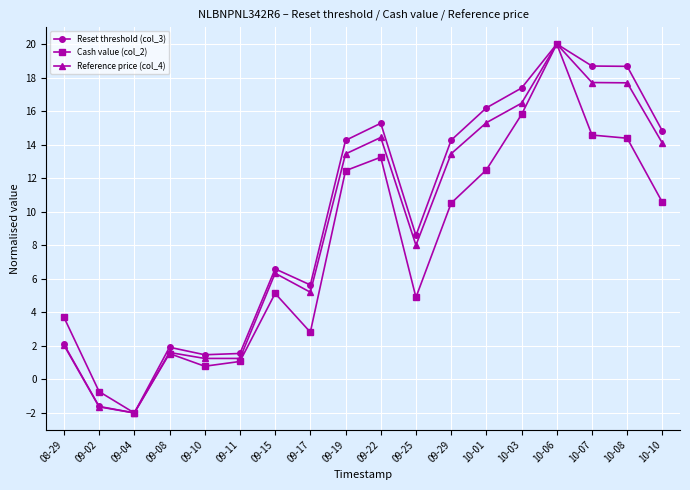

How many data points in Cash value (col_2) are above 10?

9